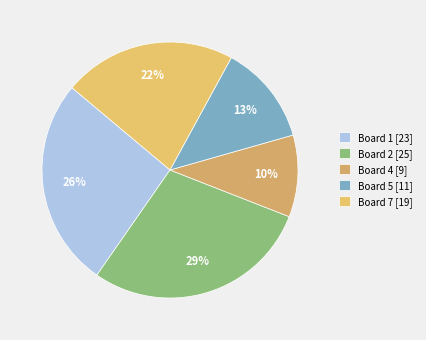

Which category has the smallest portion of the pie?

Board 4 [9]